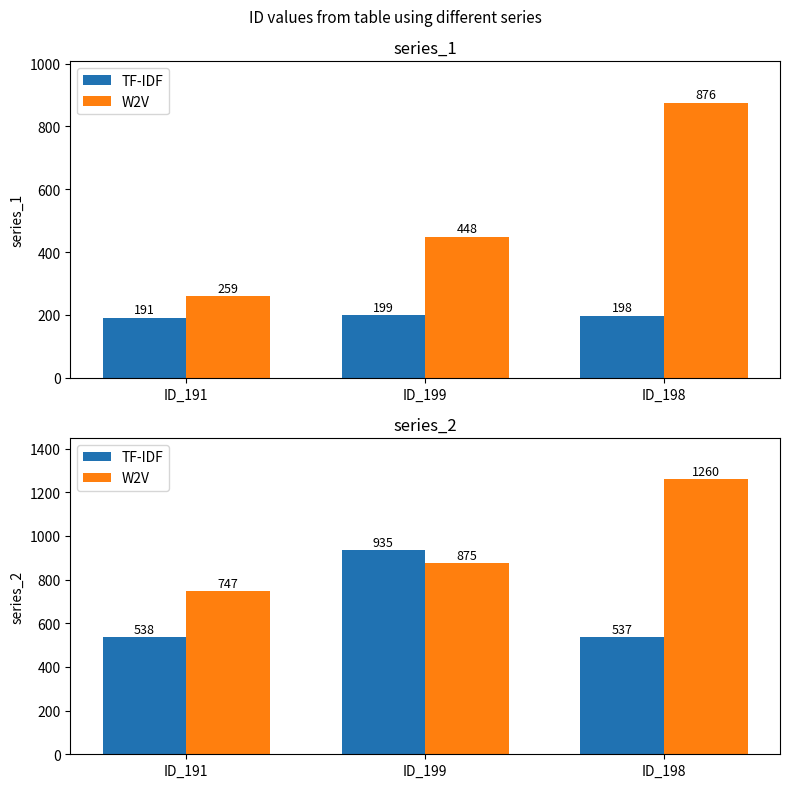

True or false: W2V has a value of 875 at ID_199.

True